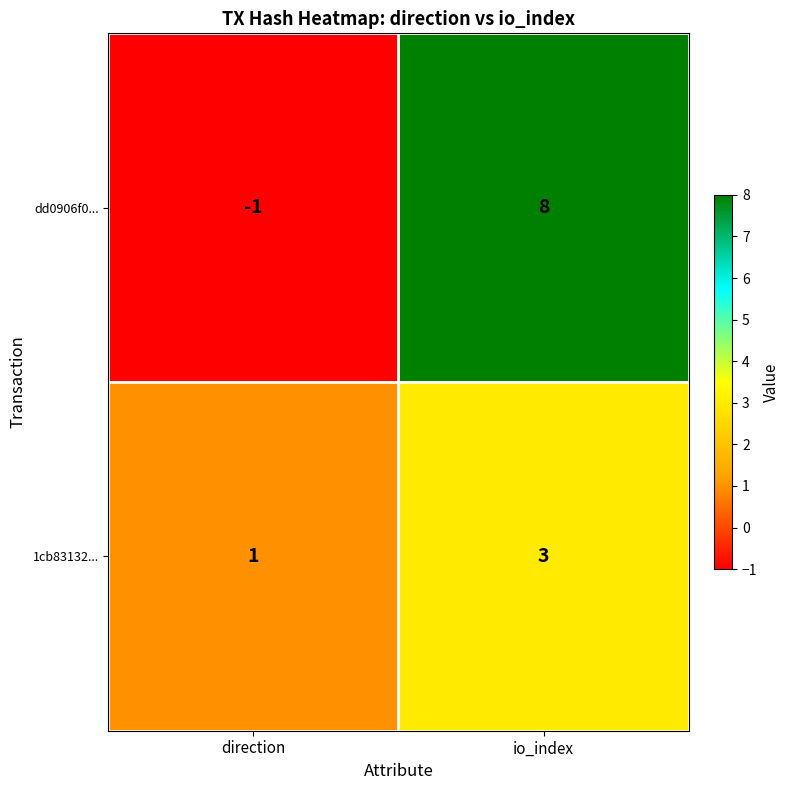

Rank the series at direction from lowest to highest value.

dd0906f0..., 1cb83132...